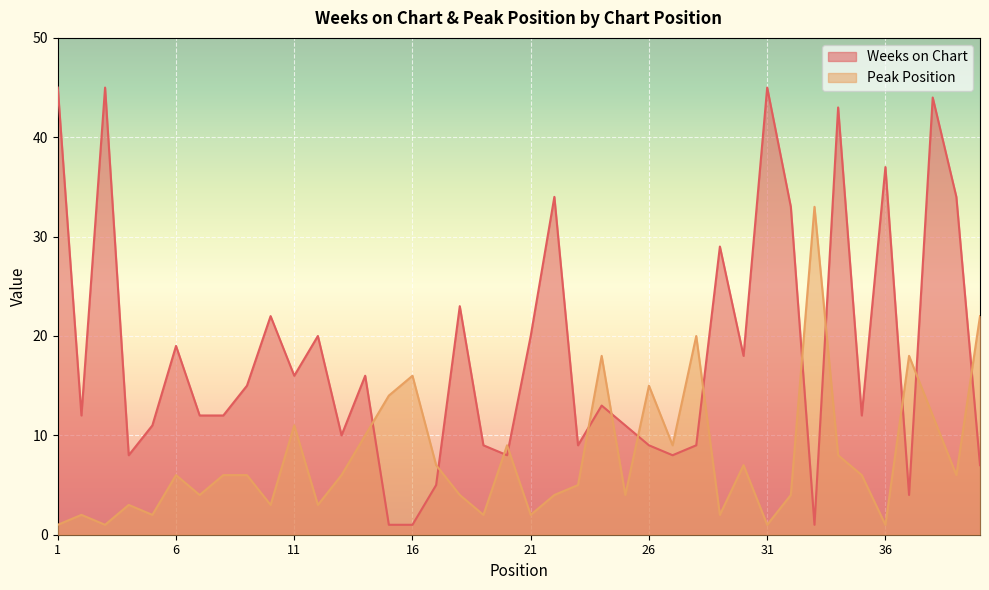

Reading left to right, what are all the values shown in this chart?

Weeks on Chart: 45	12	45	8	11	19	12	12	15	22	16	20	10	16	1	1	5	23	9	8	20	34	9	13	11	9	8	9	29	18	45	33	1	43	12	37	4	44	34	7
Peak Position: 1	2	1	3	2	6	4	6	6	3	11	3	6	10	14	16	7	4	2	9	2	4	5	18	4	15	9	20	2	7	1	4	33	8	6	1	18	12	6	22